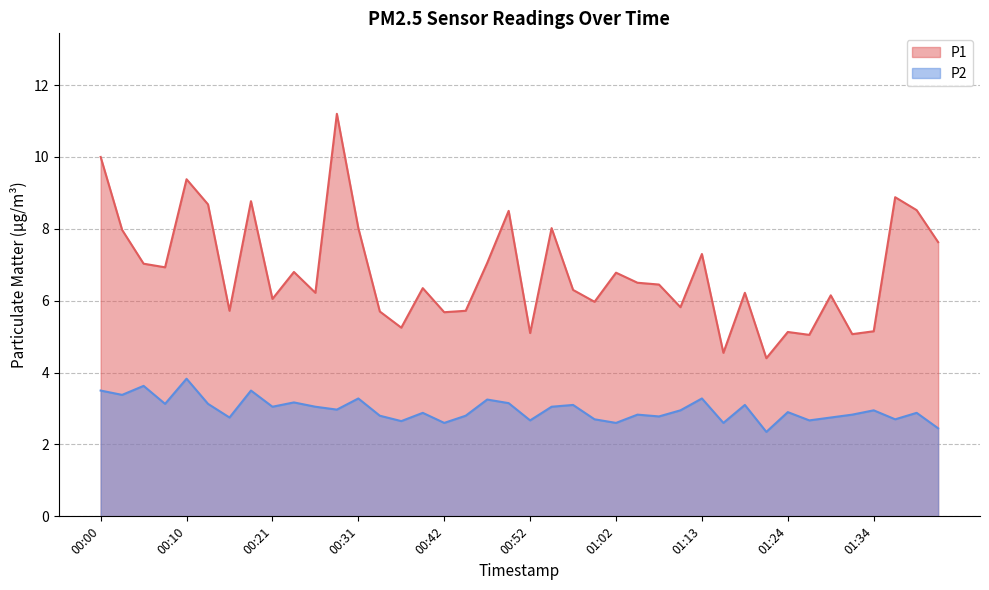

Where is the first local minimum for P1?

00:08